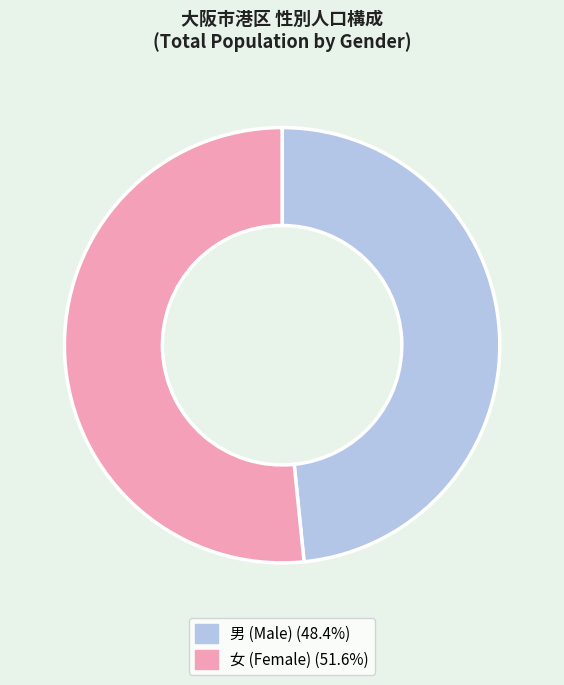

Is the sum of 男 (Male) (48.4%) and 女 (Female) (51.6%) greater than half?

Yes